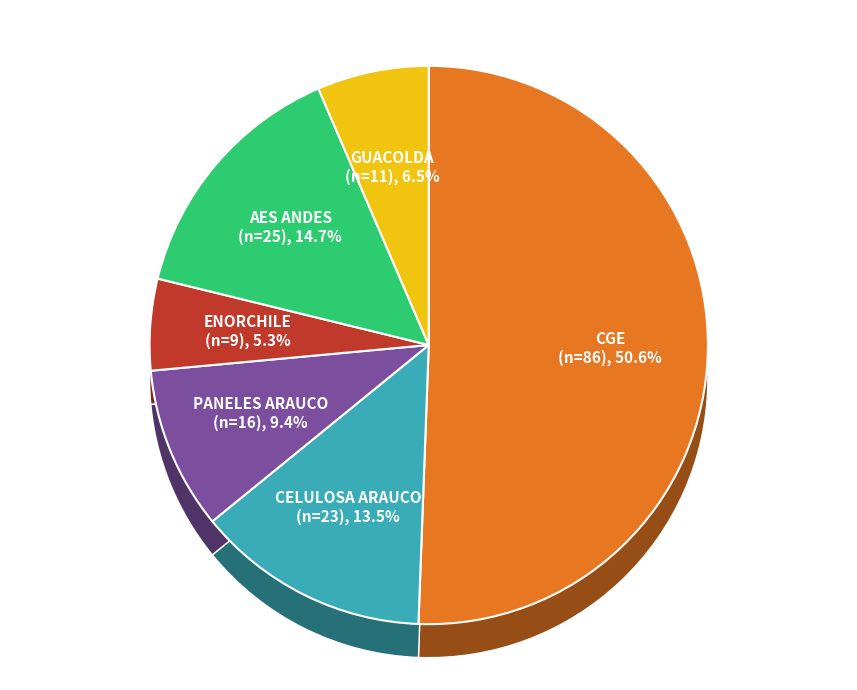

What is the smallest slice in the pie chart?

ENORCHILE